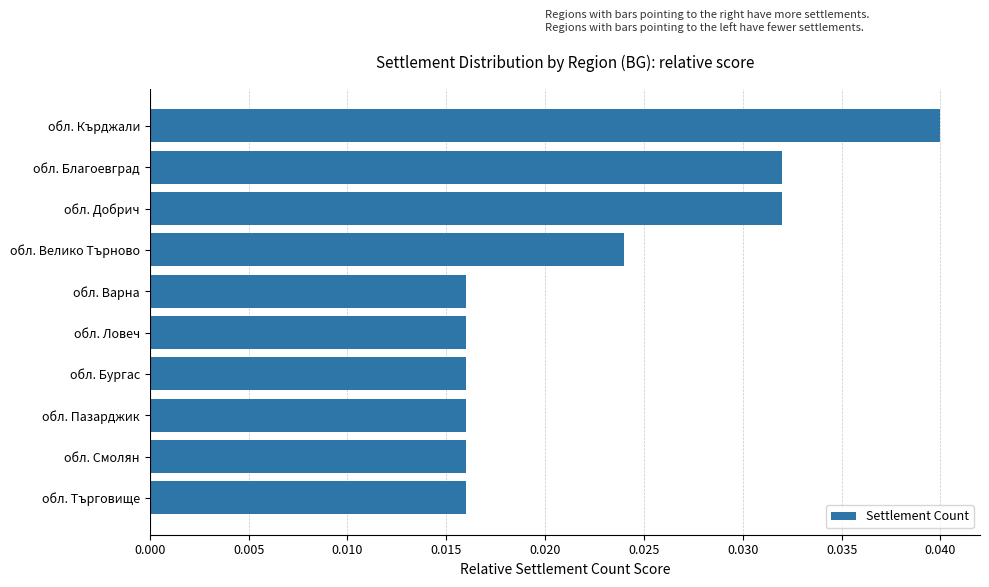

Which has a higher value, обл. Кърджали or обл. Смолян?

обл. Кърджали